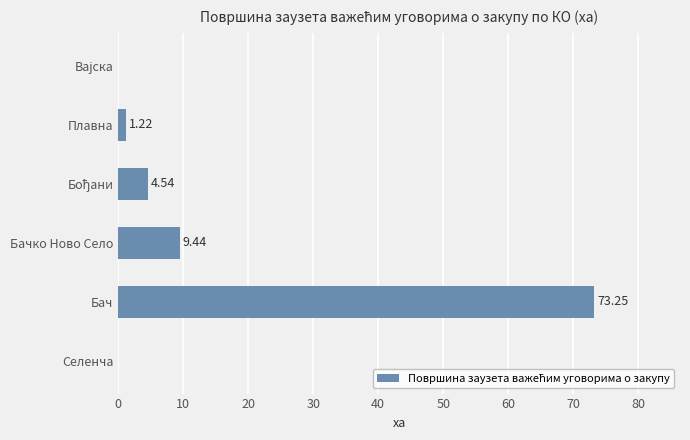

Are the bars horizontal?

Yes